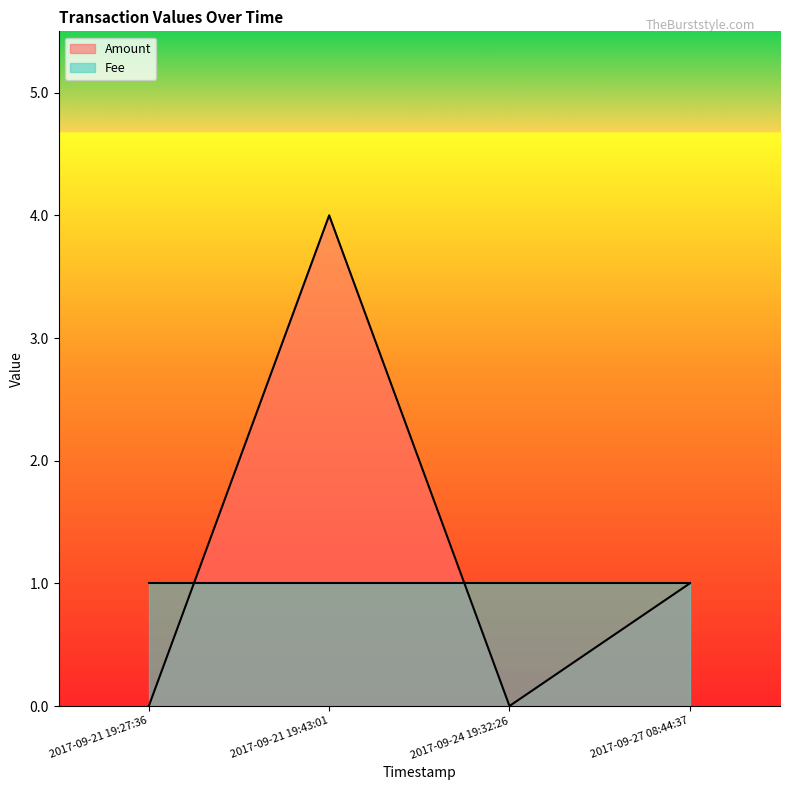

How many values are below 1?

2